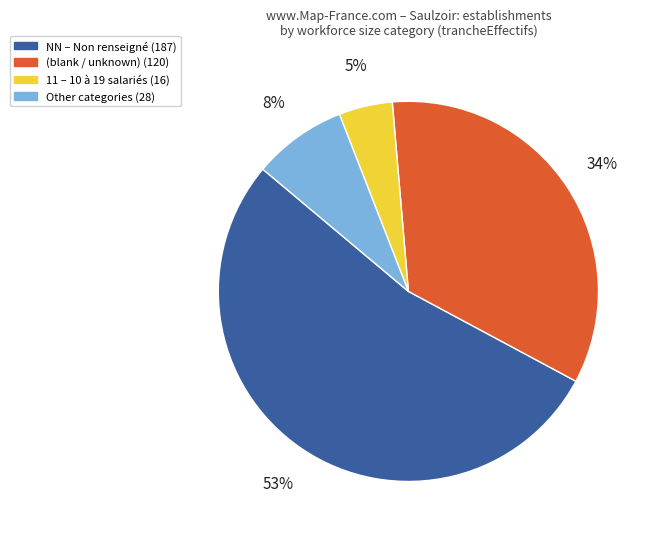

Is there a majority slice in this chart?

Yes